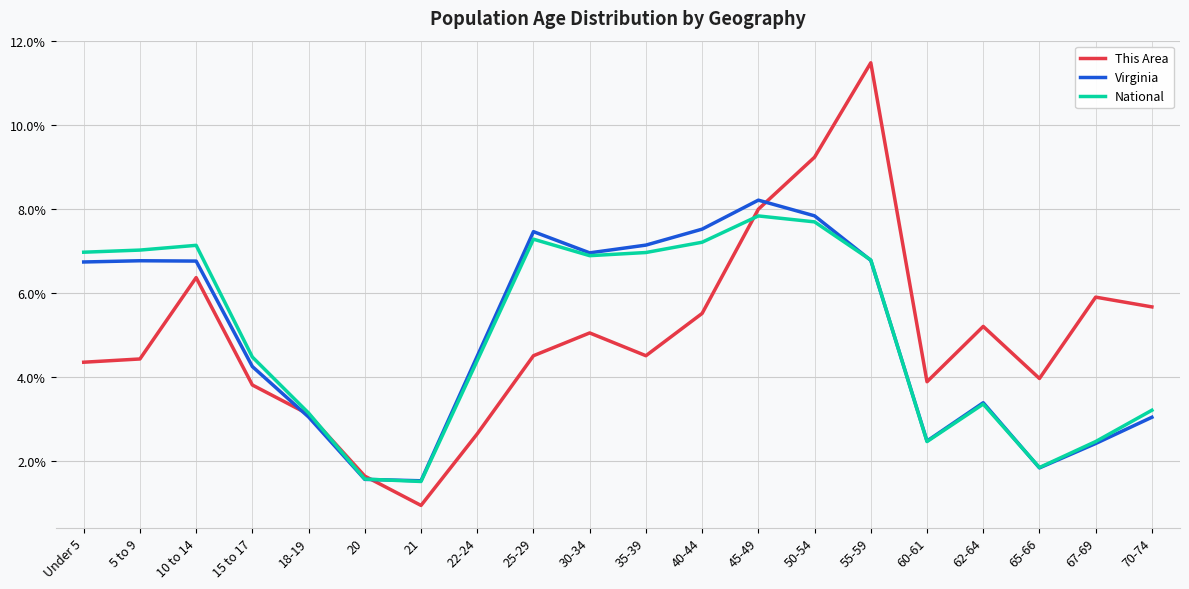

How many values in the This Area series are below 4?

7